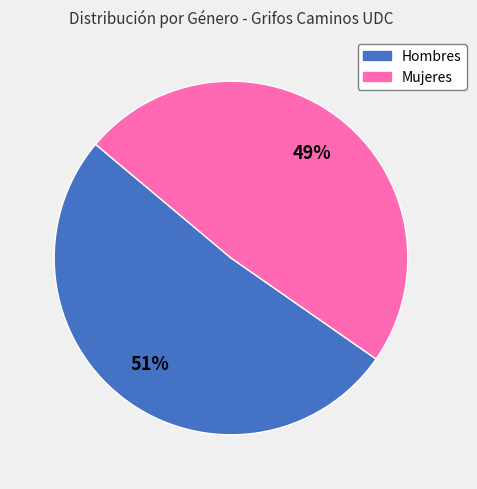

Is there a majority slice in this chart?

Yes